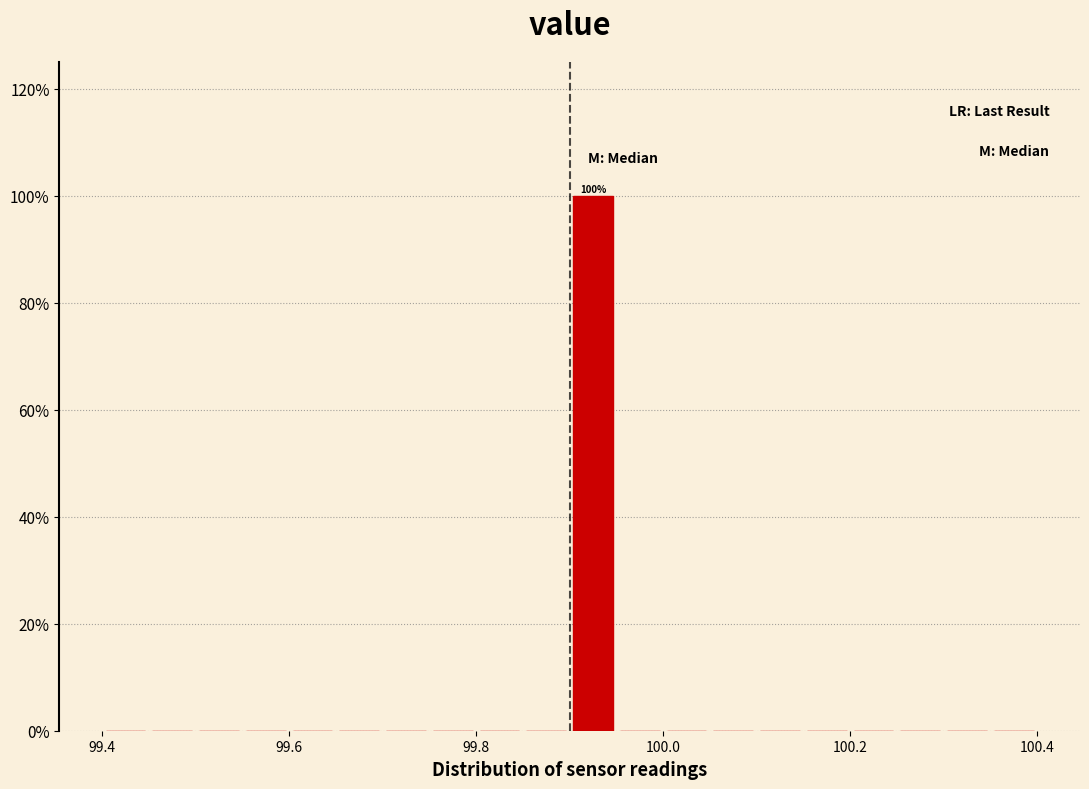

Read against the x-axis, roughly where is the centre of the tallest bar?

99.92